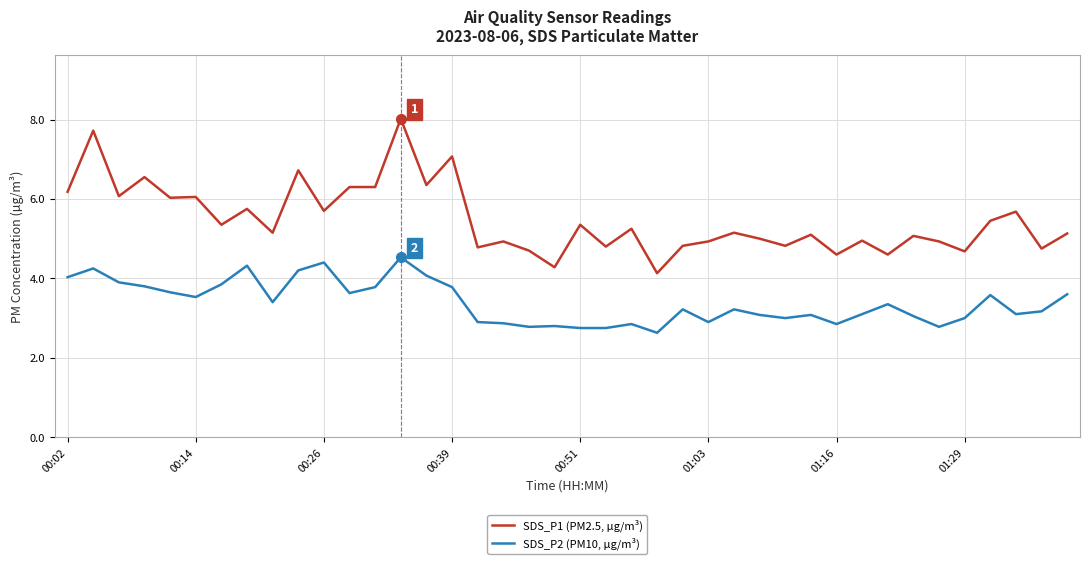

True or false: SDS_P2 (PM10, µg/m³) and SDS_P1 (PM2.5, µg/m³) cross at least once.

False